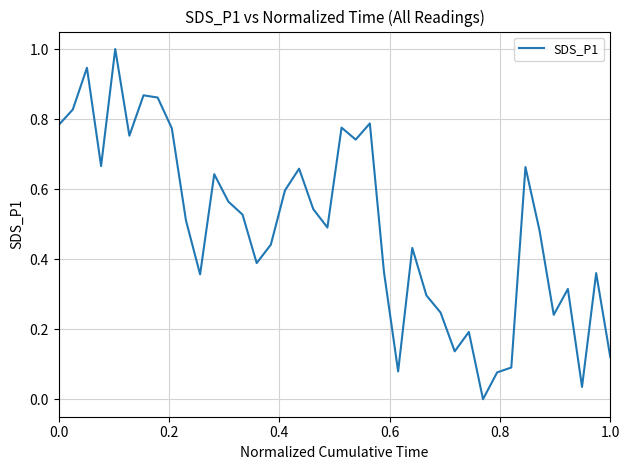

Does the chart display data point markers on the line(s)?

No